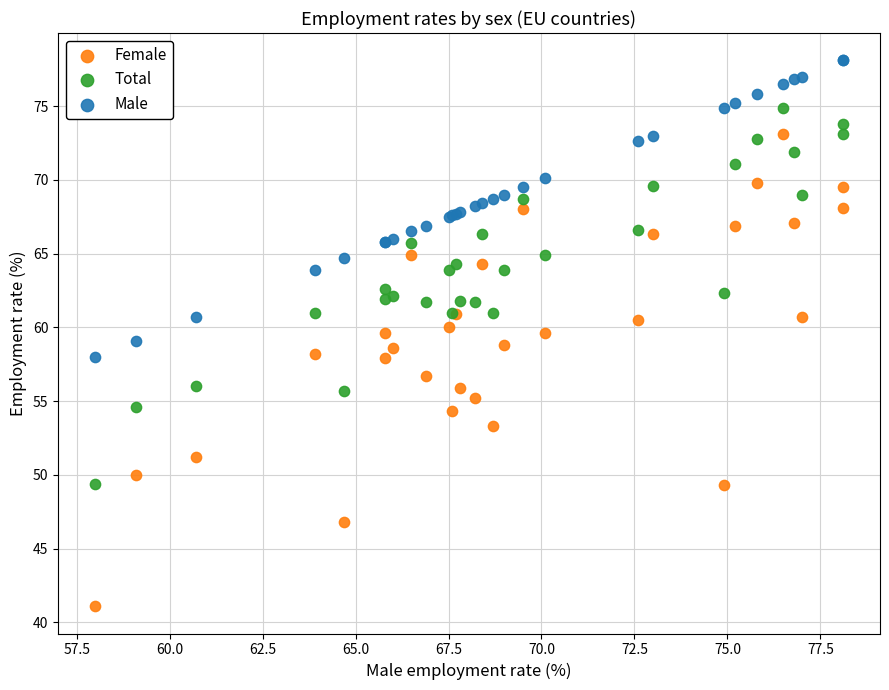

What are all the series names shown in the legend?

Female, Total, Male